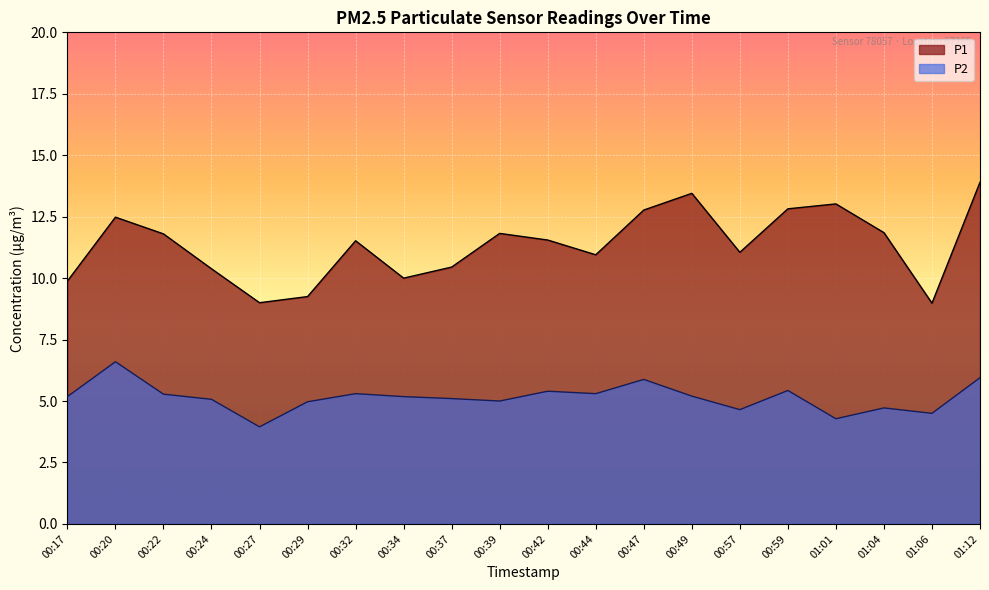

Where does the P1 series first go above 11?

00:20